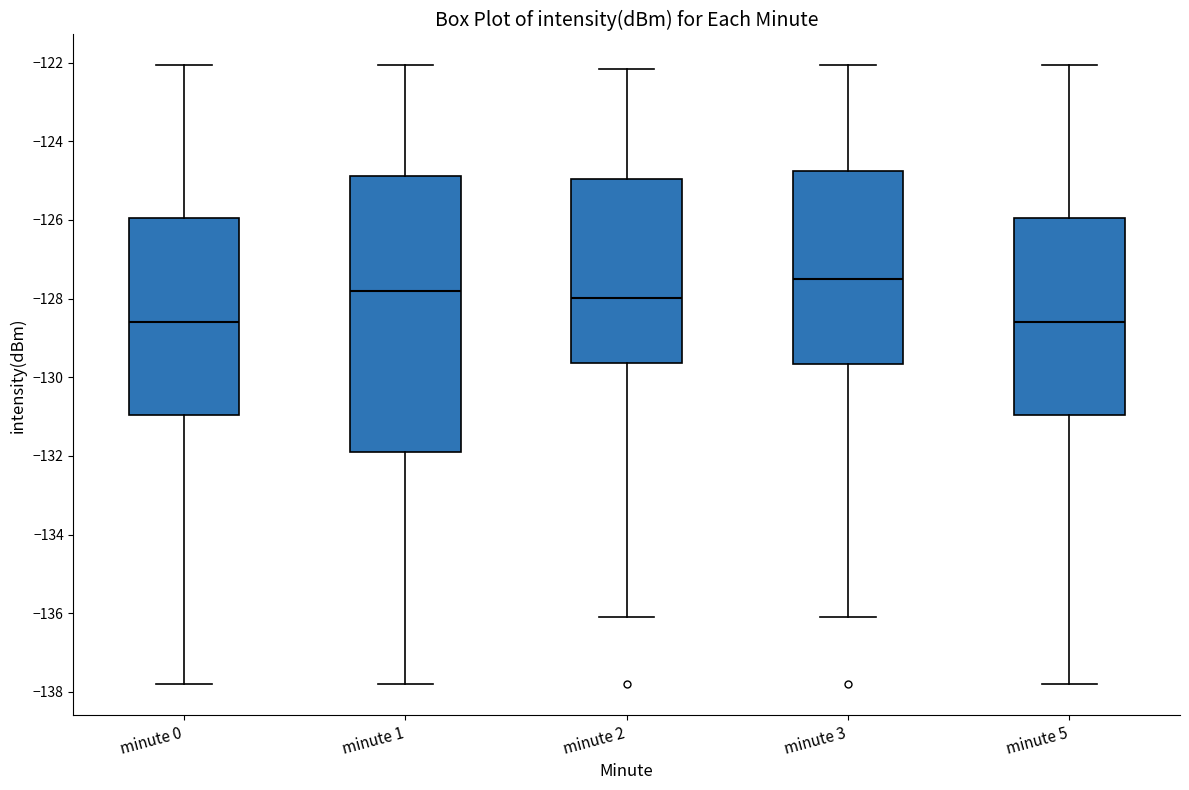

Reading left to right, read every box against the y-axis: the position of its median line, the range the box covers, and the ends of its whiskers. The values are not printed on the chart, so give them approximately, as read against the axis.

minute 0: median -128.6, box -131.0 to -126.0, whiskers -137.8 to -122.0
minute 1: median -127.8, box -131.8 to -124.8, whiskers -137.8 to -122.0
minute 2: median -128.0, box -129.6 to -125.0, whiskers -136.2 to -122.2
minute 3: median -127.6, box -129.6 to -124.8, whiskers -136.2 to -122.0
minute 5: median -128.6, box -131.0 to -126.0, whiskers -137.8 to -122.0